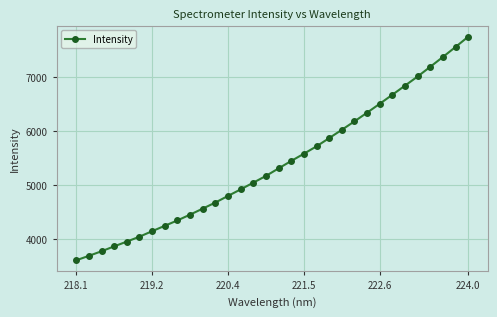

How many series are shown in this chart?

1